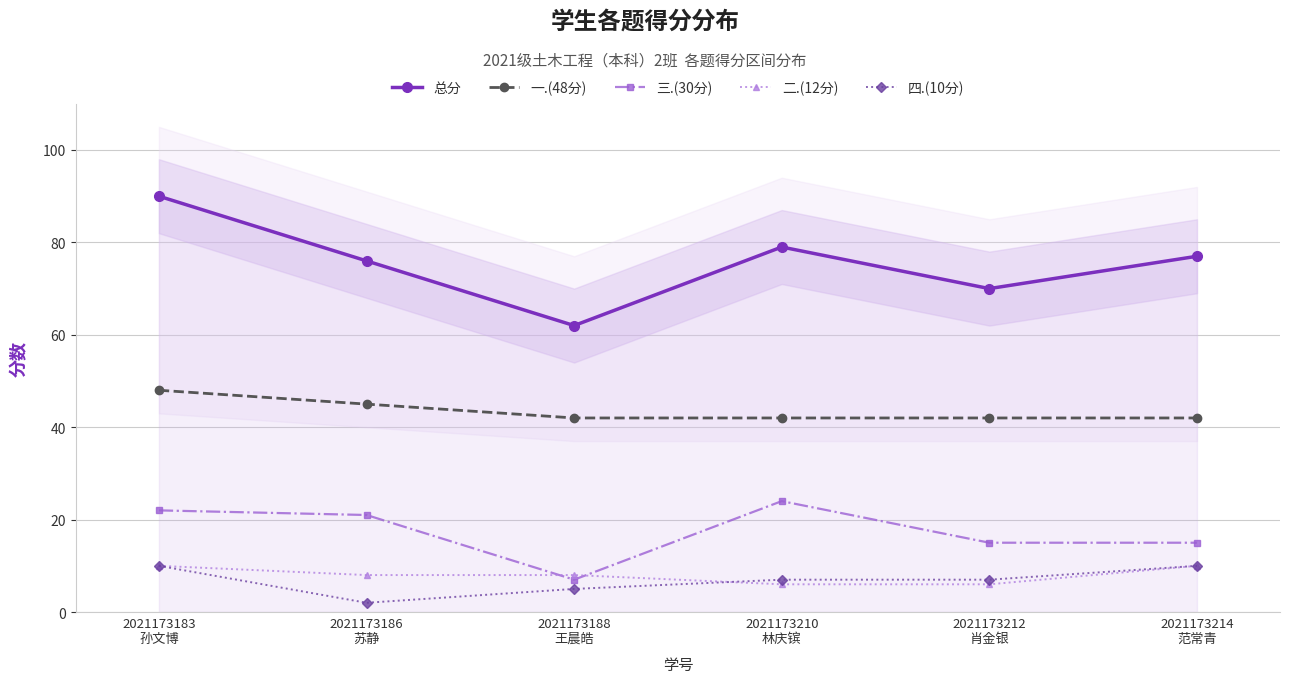

True or false: 四.(10分) and 总分 cross at least once.

False